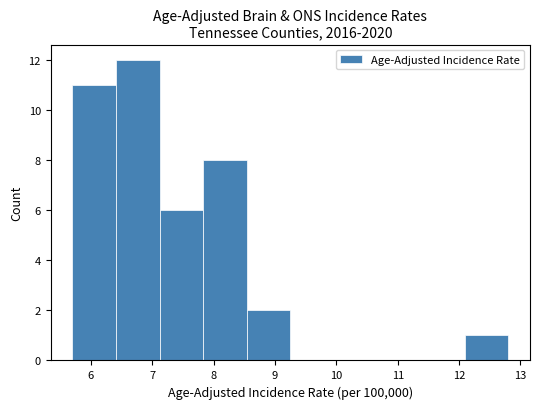

Which range on the x-axis has the tallest bar?

6.41 to 7.12